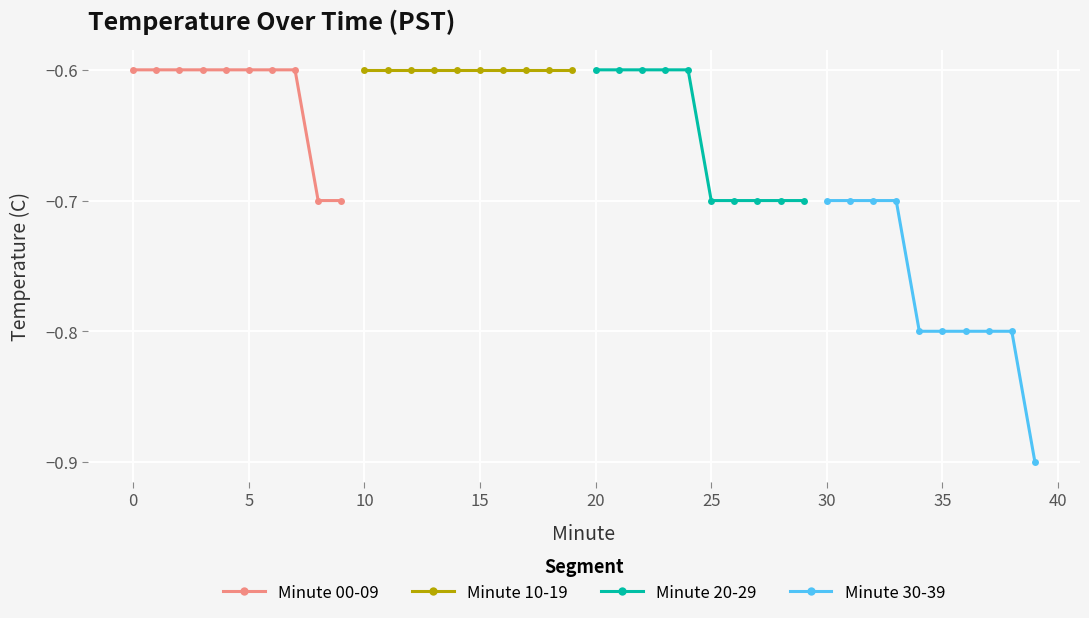

The value of Minute 30-39 at 35 is -0.8. True or false?

True